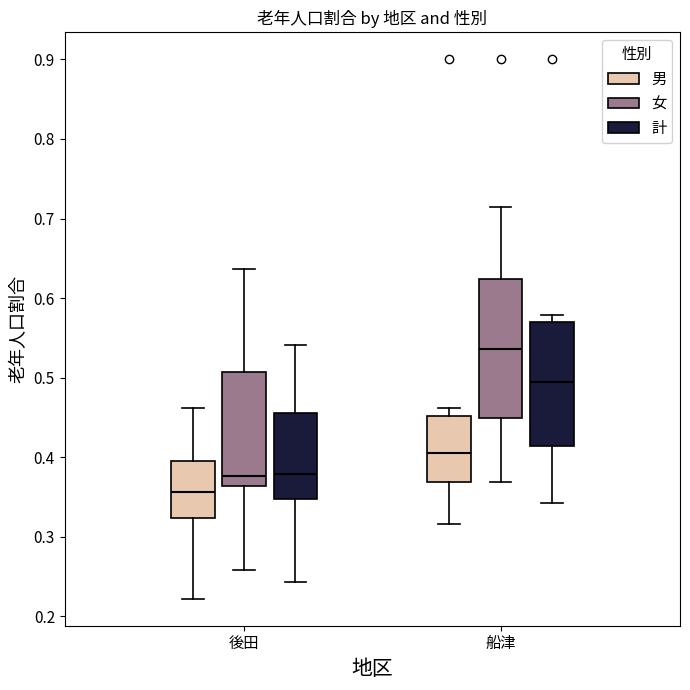

Reading left to right, read every box against the y-axis: the position of its median line, the range the box covers, and the ends of its whiskers. The values are not printed on the chart, so give them approximately, as read against the axis.

後田 (男): median 0.36, box 0.32 to 0.40, whiskers 0.22 to 0.46
後田 (女): median 0.38, box 0.36 to 0.51, whiskers 0.26 to 0.64
後田 (計): median 0.38, box 0.35 to 0.46, whiskers 0.24 to 0.54
船津 (男): median 0.41, box 0.37 to 0.45, whiskers 0.32 to 0.46
船津 (女): median 0.54, box 0.45 to 0.62, whiskers 0.37 to 0.71
船津 (計): median 0.50, box 0.41 to 0.57, whiskers 0.34 to 0.58